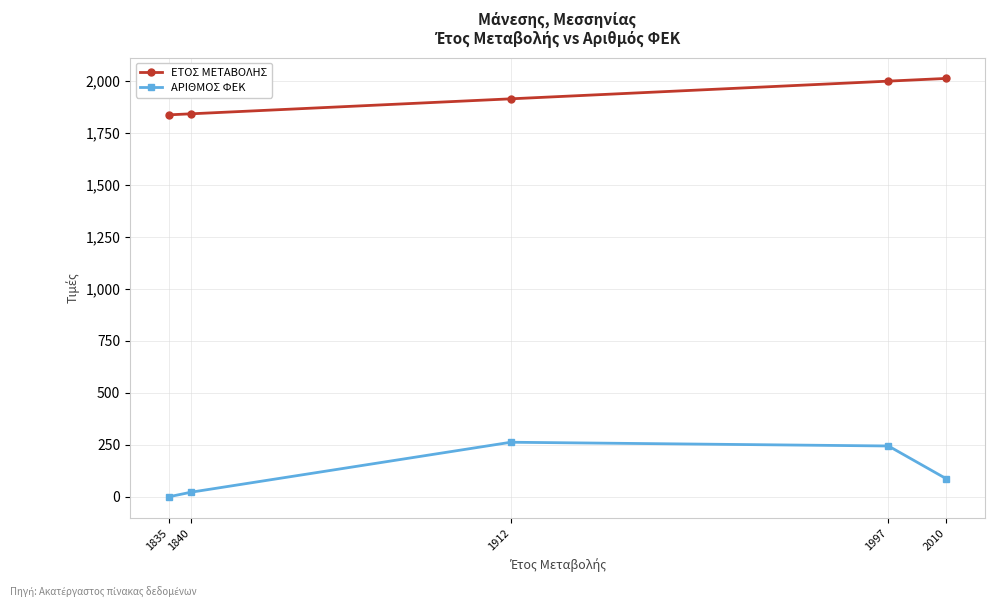

Count the number of categories in the chart.

5